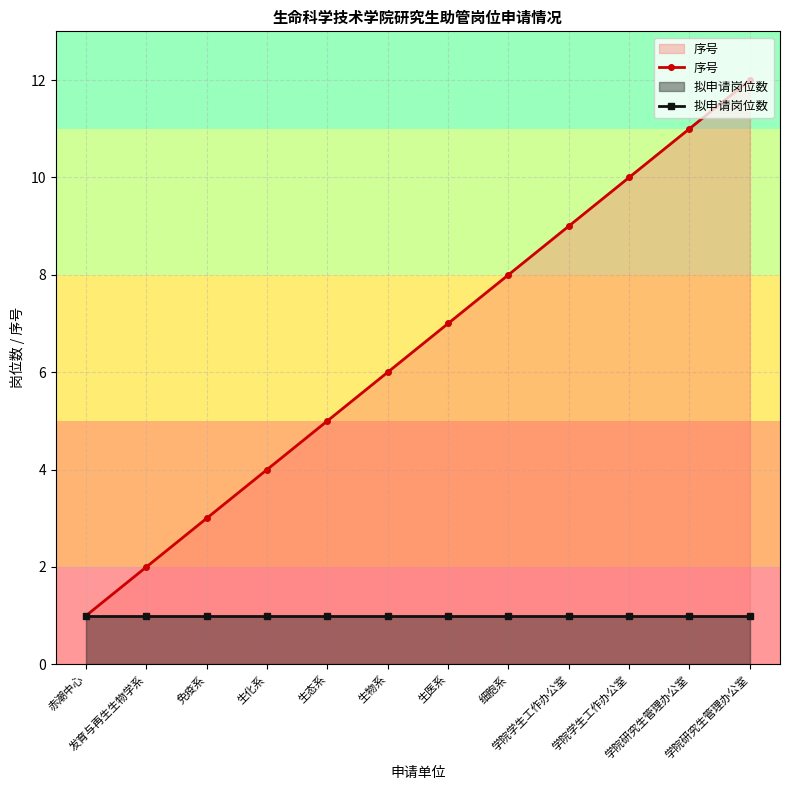

What is the sum of all 拟申请岗位数 values?

12